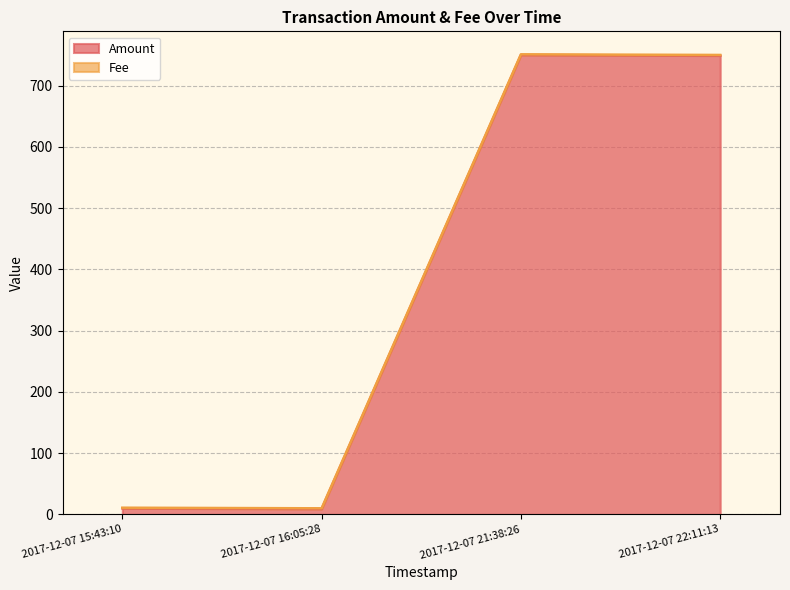

What is the value of the 4th point from the left?

749